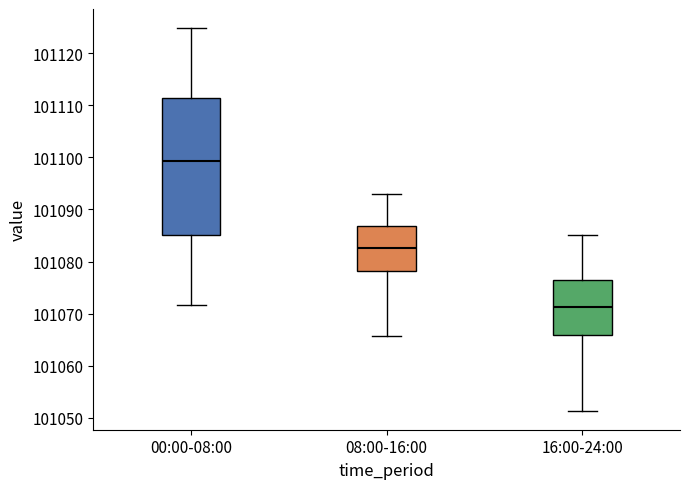

Where is the upper edge of the box for 00:00-08:00 on the y-axis? The values are not printed on the chart, so give them approximately, as read against the axis.

101111